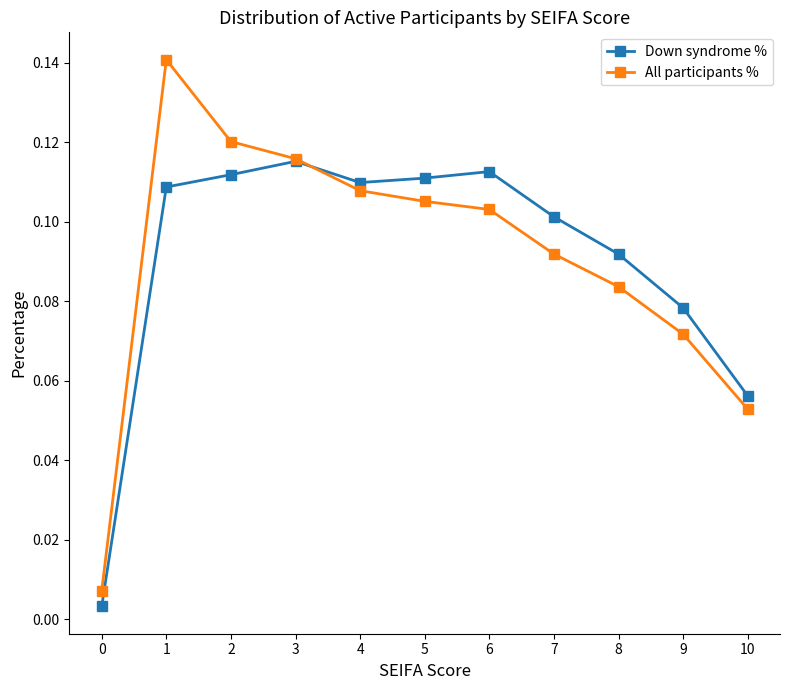

True or false: Down syndrome % has a value of 0.1 at 9.

True